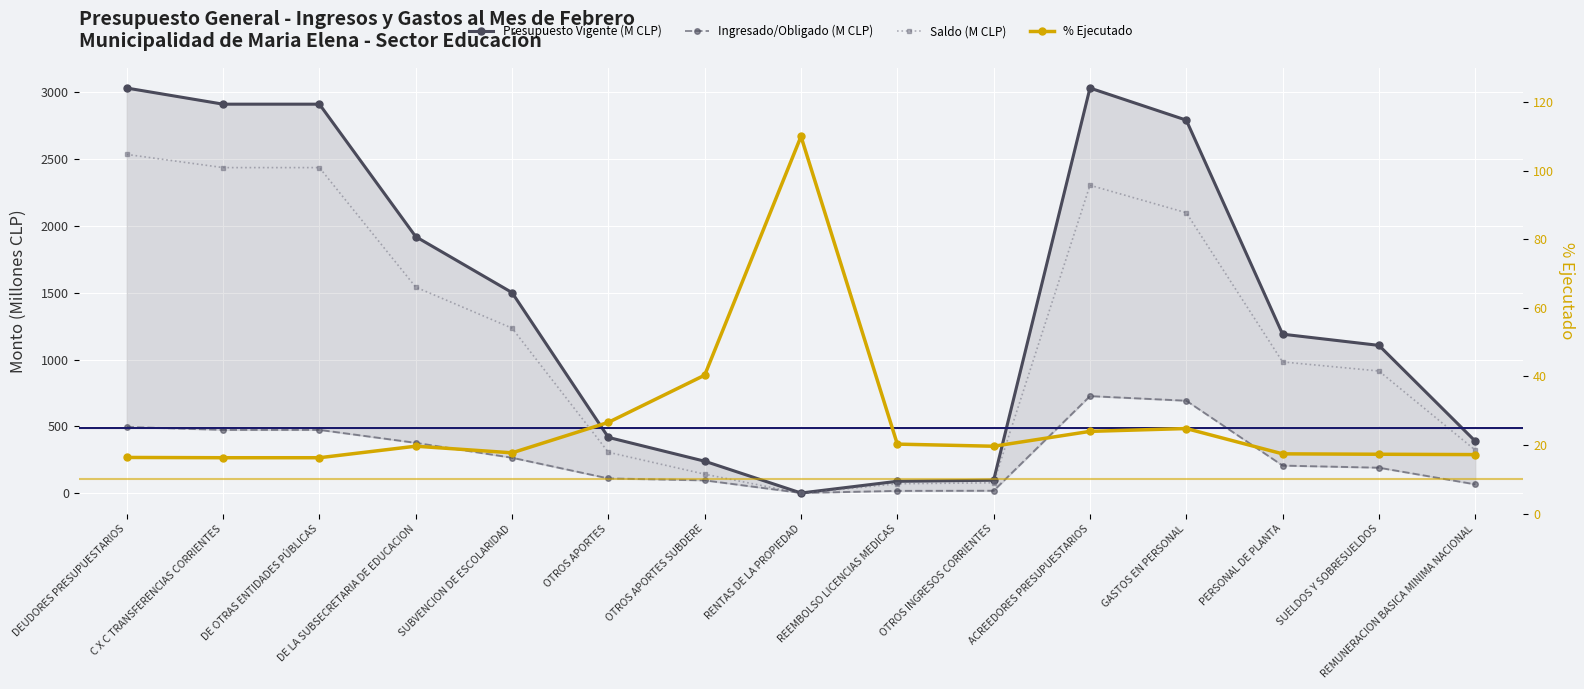

In Presupuesto Vigente (M CLP), how many points are lower than both neighbors (excluding endpoints)?

1